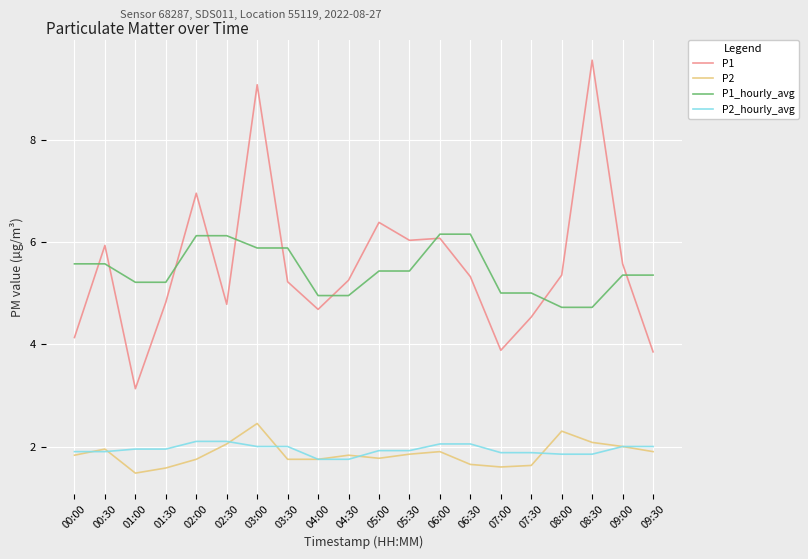

At which label does P1 first exceed 5?

00:30